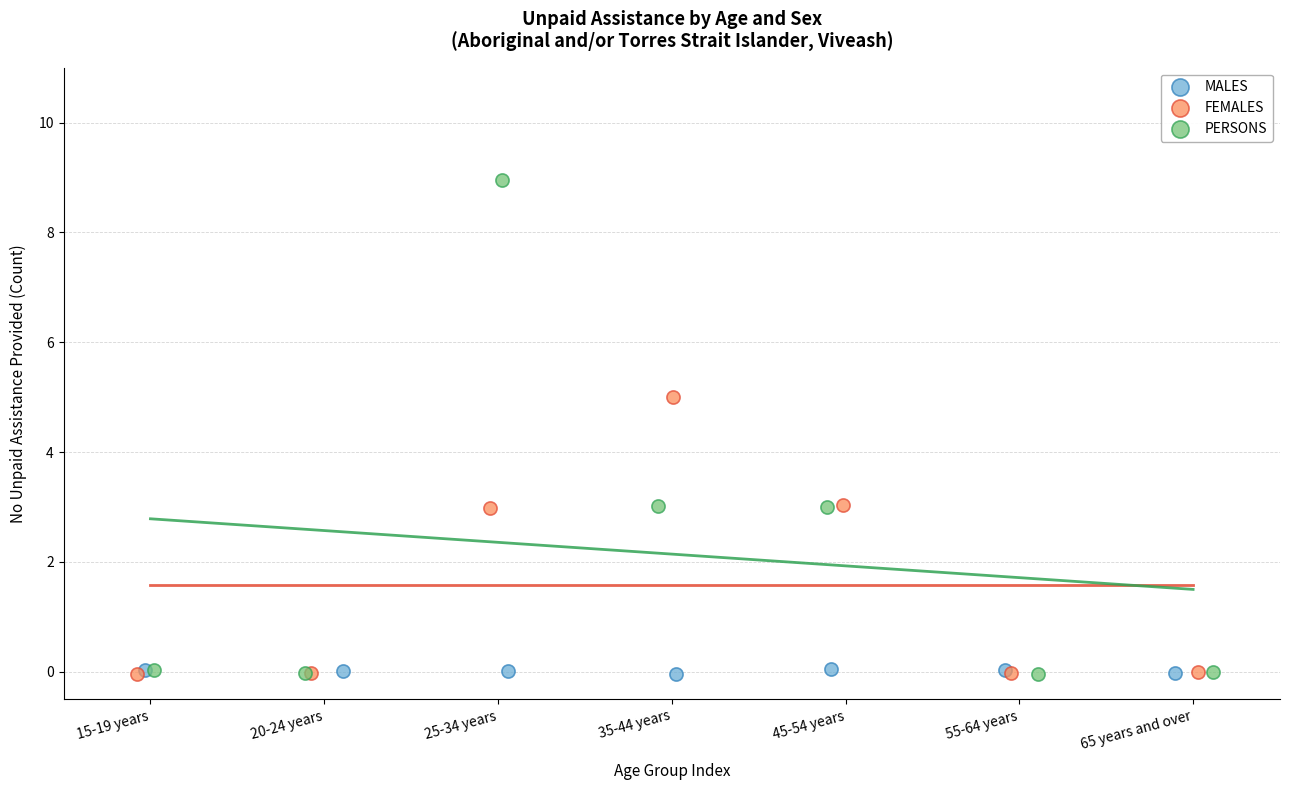

Which series has the largest Y range (max minus min)?

PERSONS